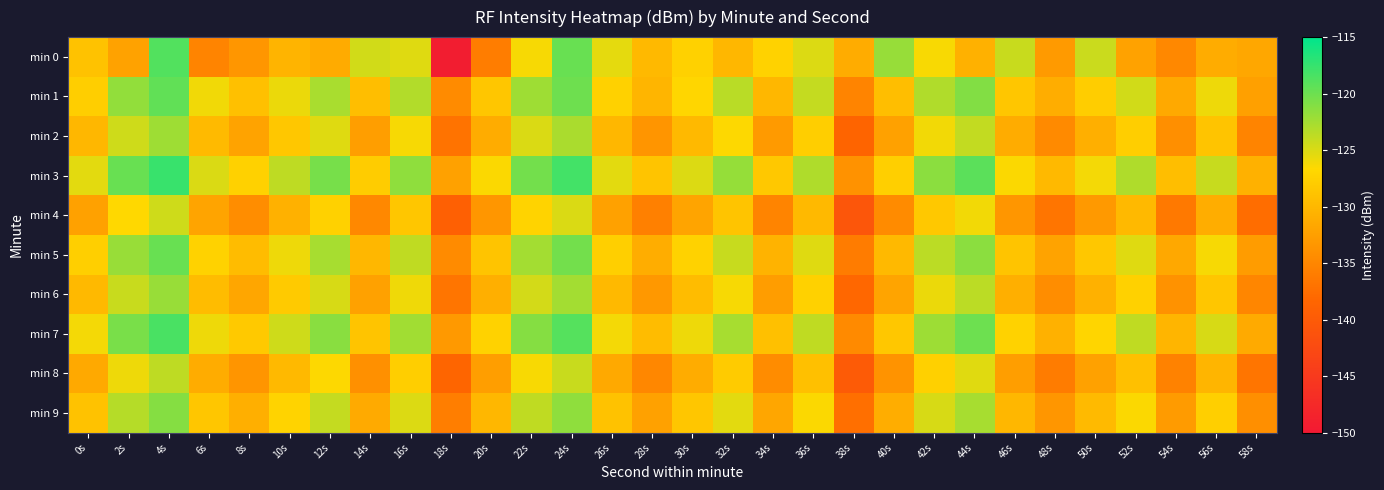

Between 14s and 58s, which is larger?

14s